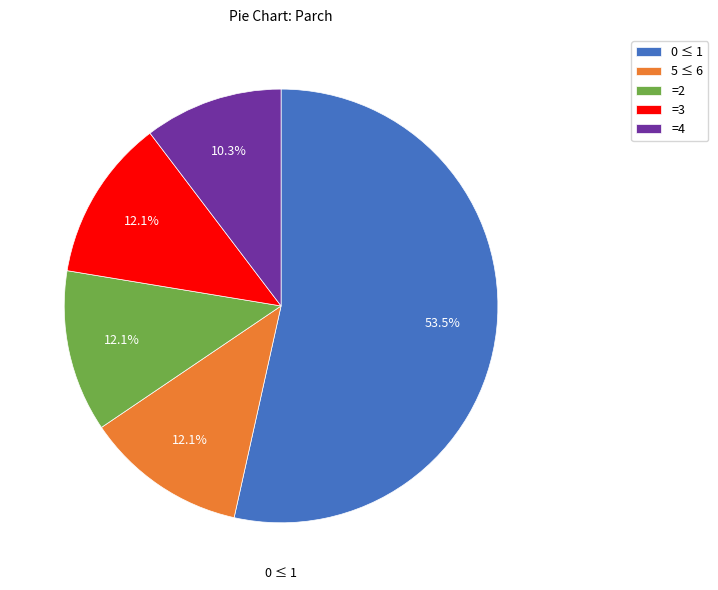

Does 0 ≤ 1 represent more than half of the total?

Yes